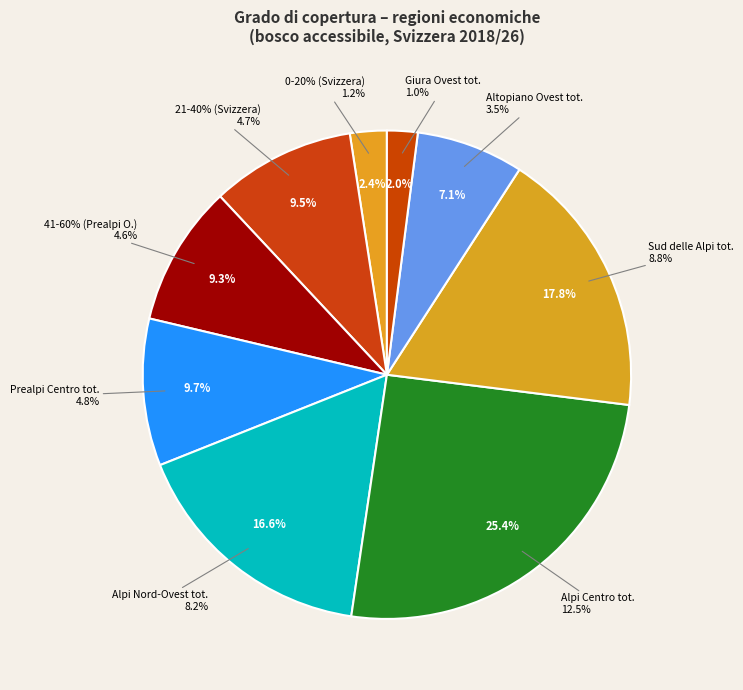

Count the number of slices in the pie.

7